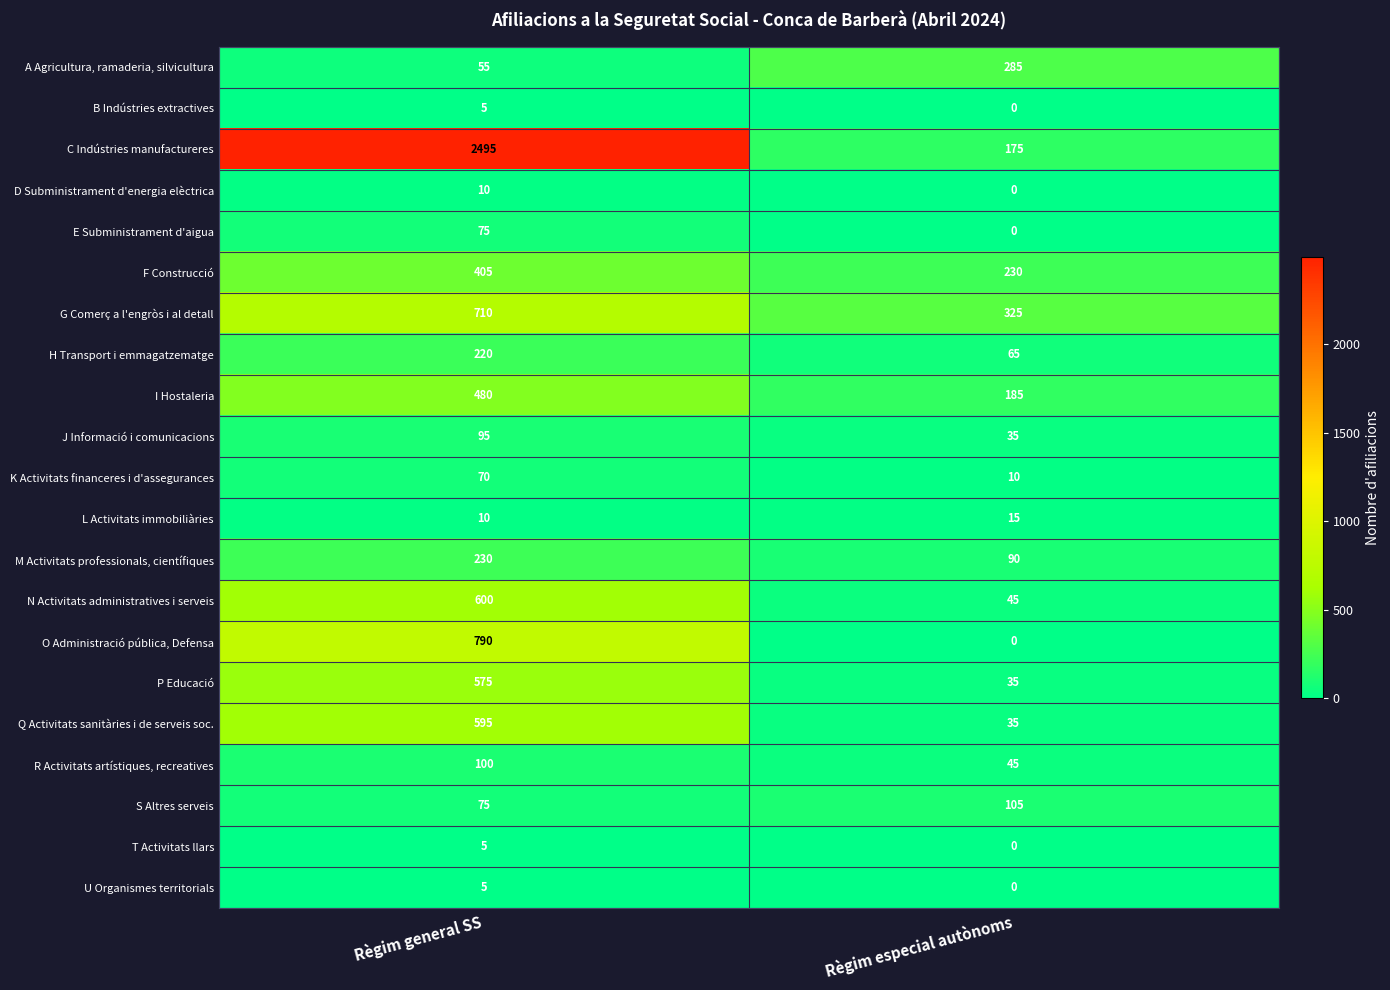

Which label corresponds to the largest value in the chart?

Règim general SS